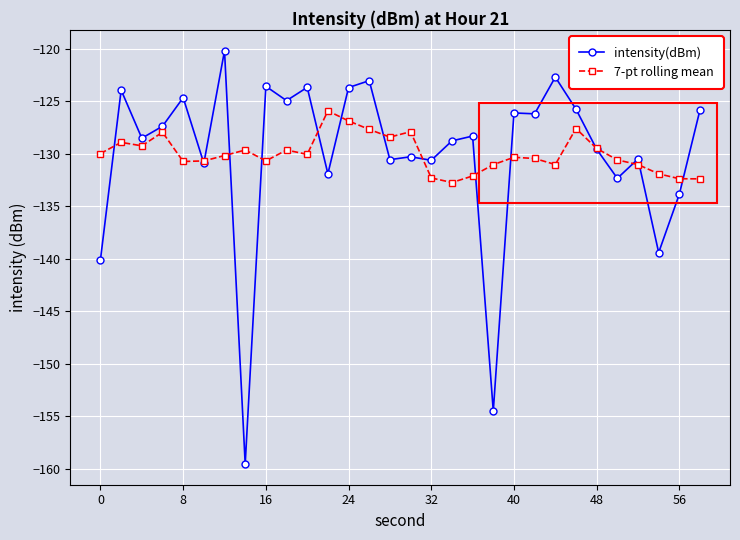

What is the greatest value displayed?

-120.2